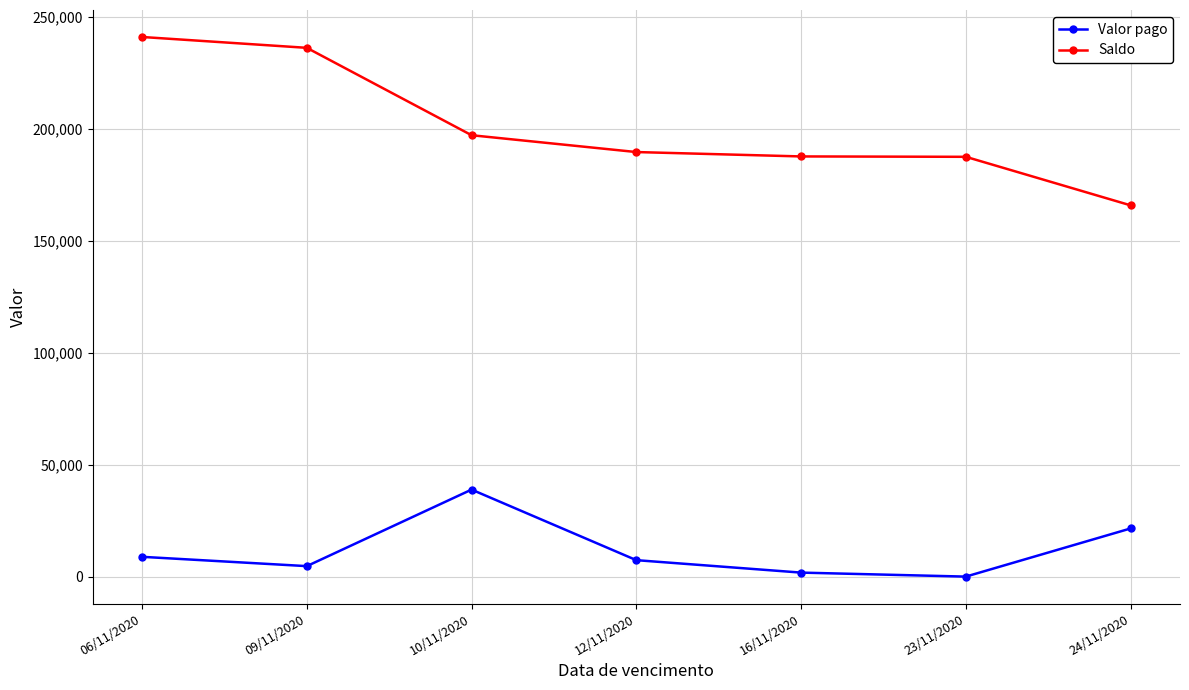

The value of Valor pago at 06/11/2020 is 9000.0. True or false?

True